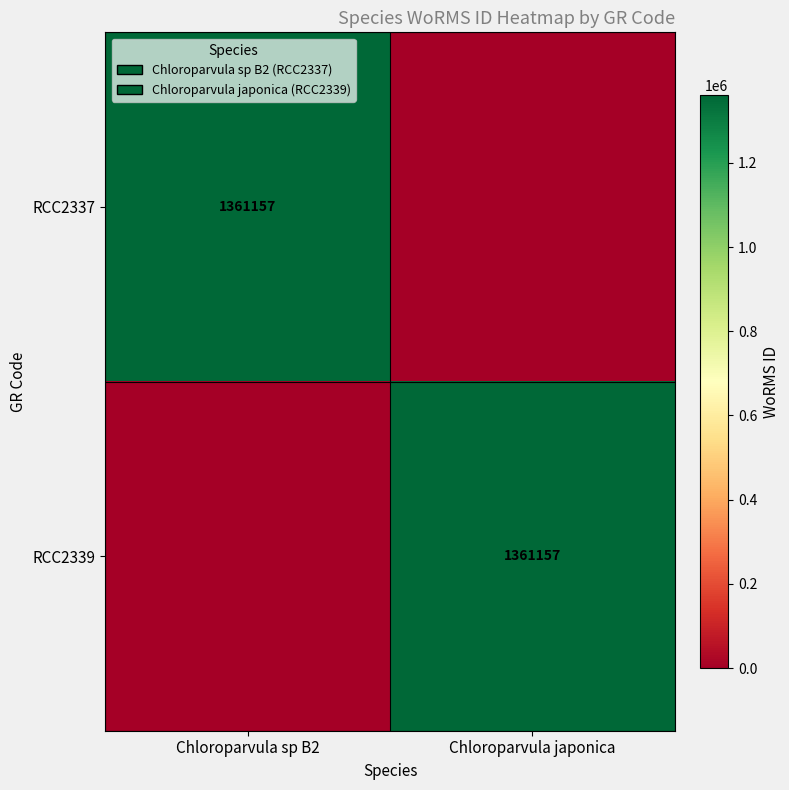

Is it true that RCC2339 equals 1361157 at Chloroparvula japonica?

True